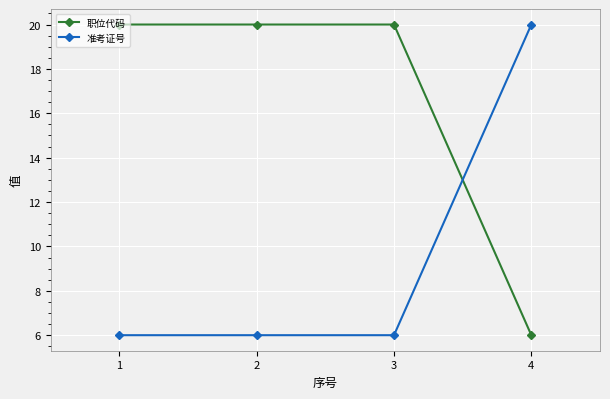

Read the 职位代码 value at 4.

6.0